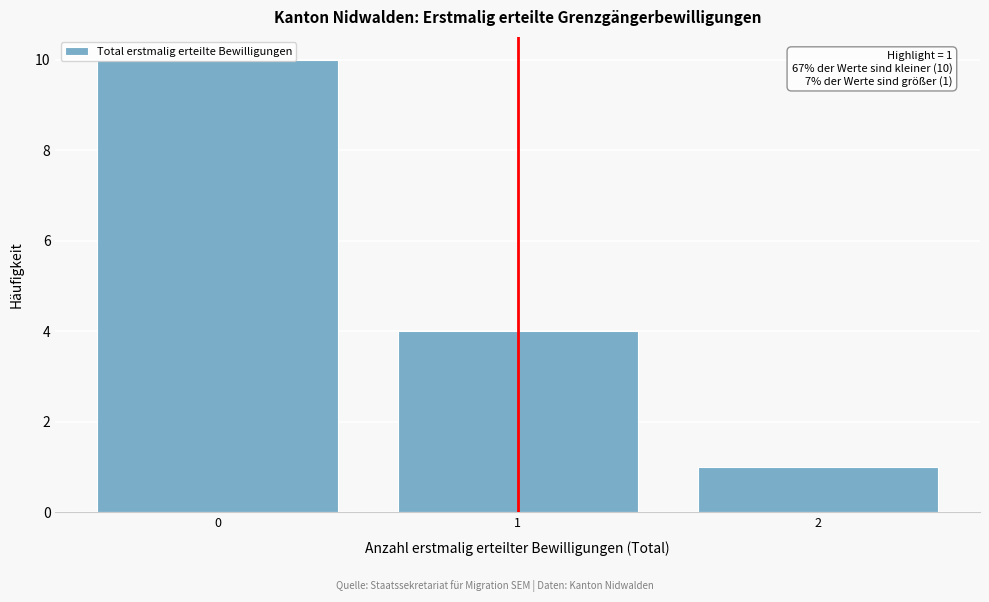

Is it true that the value at 1 is 4?

True